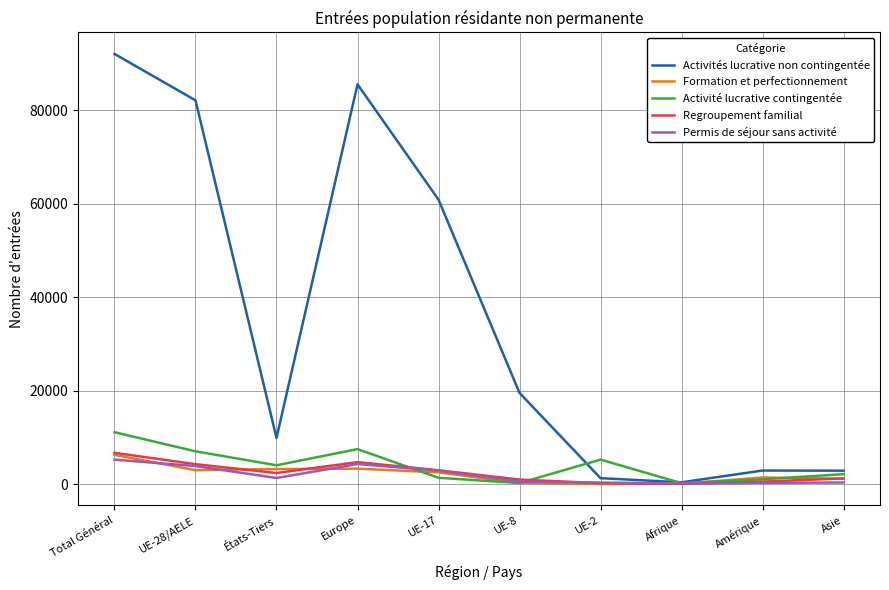

Which series has the largest total across all categories?

Activités lucrative non contingentée